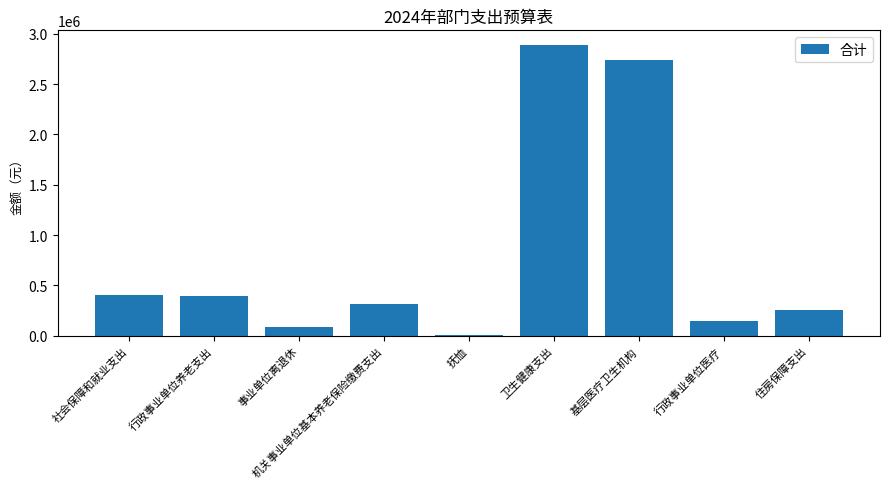

What is the sum of all values?

7241641.3